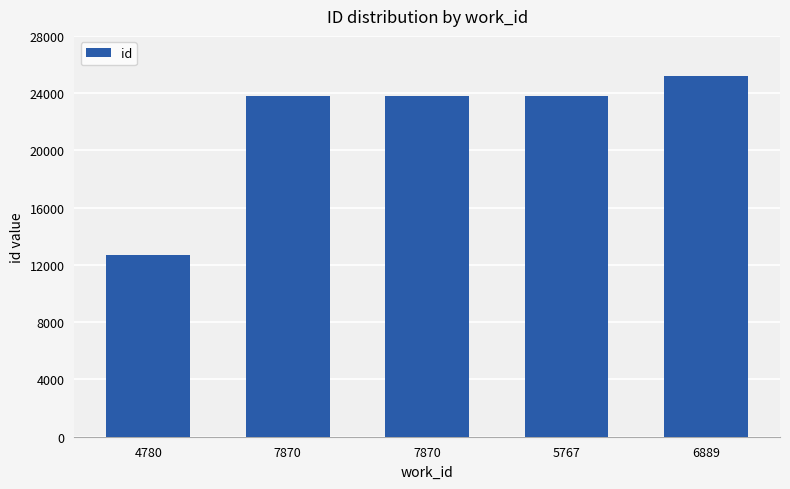

How many data points are less than 23792?

2